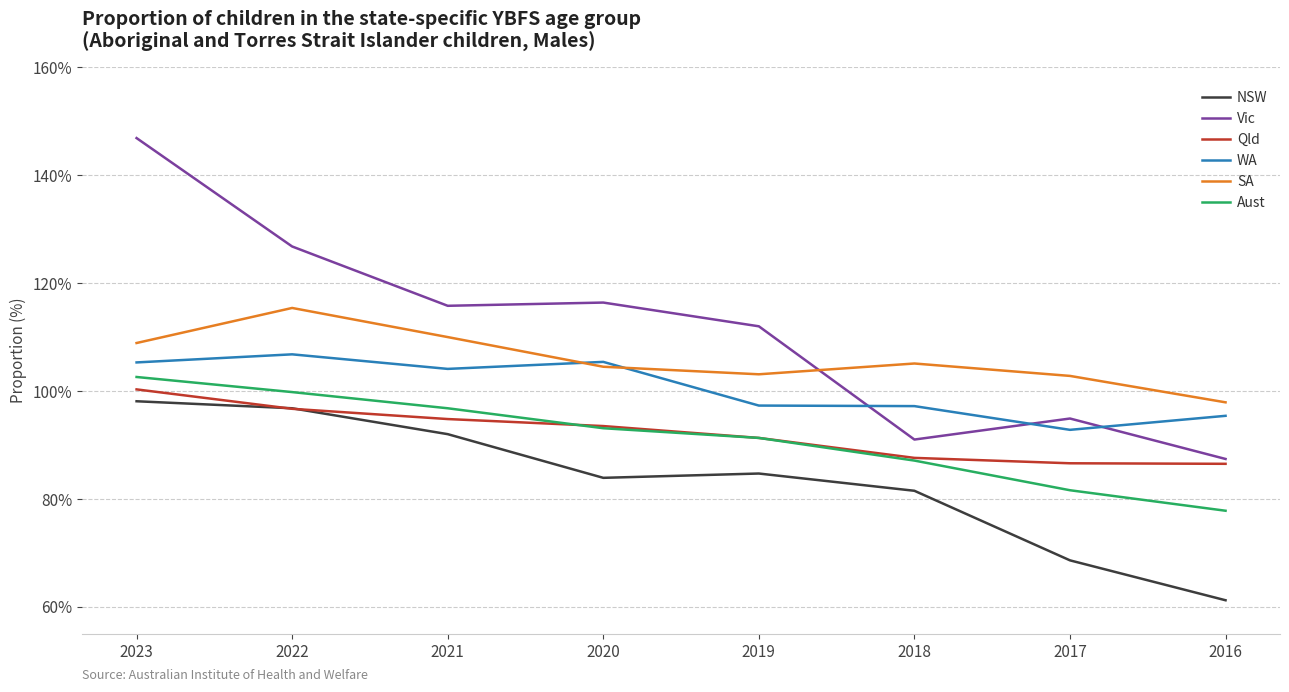

List the labels in order of Aust value, largest first.

2023, 2022, 2021, 2020, 2019, 2018, 2017, 2016